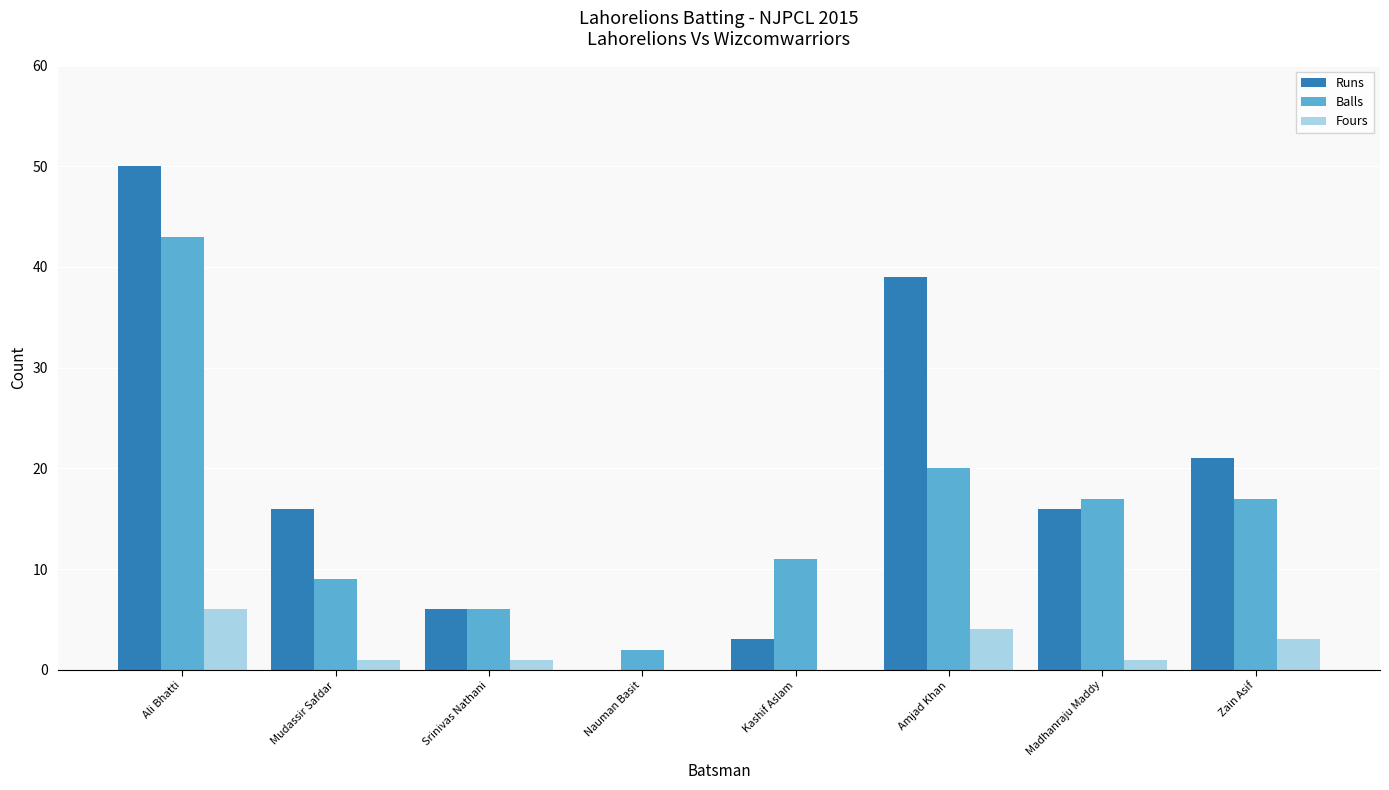

What is the sum of the Fours values at Amjad Khan and Nauman Basit?

4